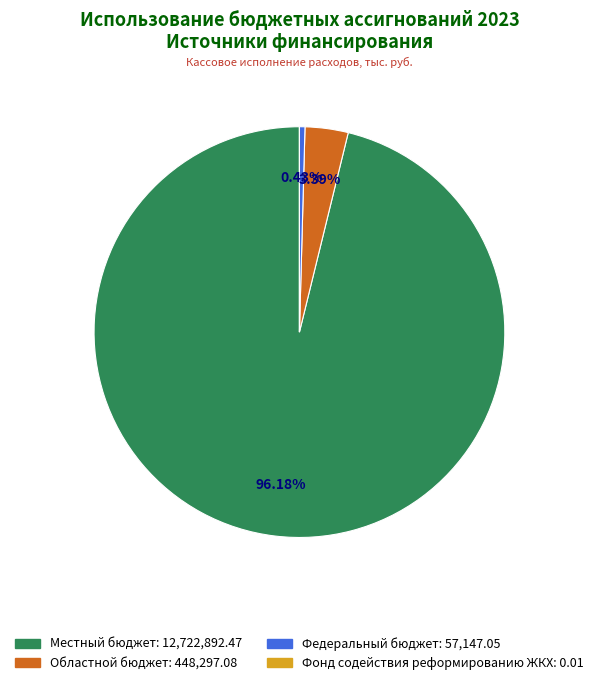

What is the ratio of the value at Местный бюджет to the value at Областной бюджет?

28.4